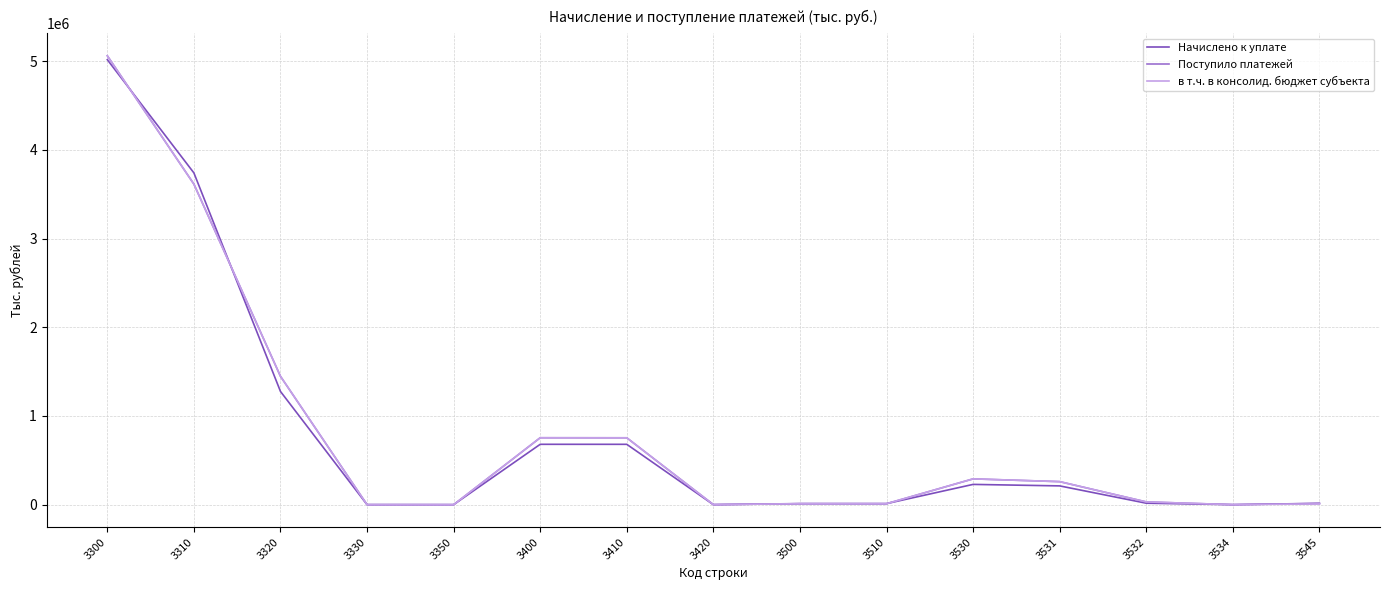

Between 3300 and 3310, which series saw the biggest shift?

Поступило платежей